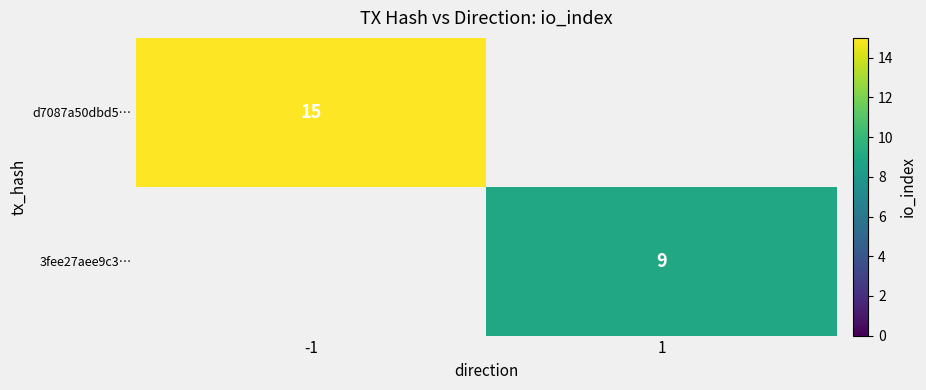

The value of d7087a50dbd5… at -1 is 27. True or false?

False